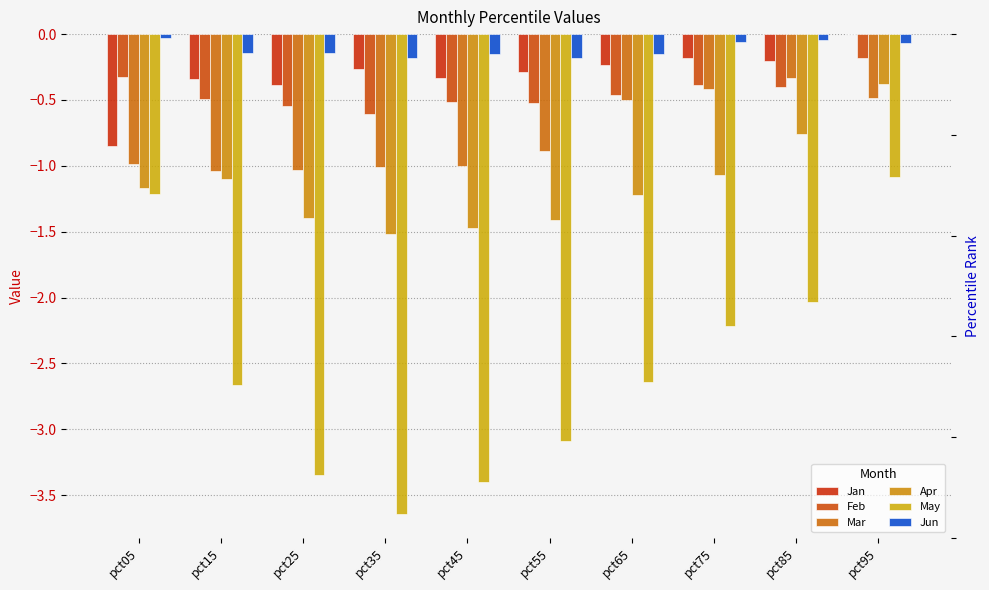

Reading left to right, transcribe all the data shown in this chart.

Jan: -0.8	-0.3	-0.4	-0.3	-0.3	-0.3	-0.2	-0.2	-0.2	-0.0
Feb: -0.3	-0.5	-0.5	-0.6	-0.5	-0.5	-0.5	-0.4	-0.4	-0.2
Mar: -1.0	-1.0	-1.0	-1.0	-1.0	-0.9	-0.5	-0.4	-0.3	-0.5
Apr: -1.2	-1.1	-1.4	-1.5	-1.5	-1.4	-1.2	-1.1	-0.8	-0.4
May: -1.2	-2.7	-3.3	-3.6	-3.4	-3.1	-2.6	-2.2	-2.0	-1.1
Jun: -0.0	-0.1	-0.1	-0.2	-0.2	-0.2	-0.1	-0.1	-0.0	-0.1